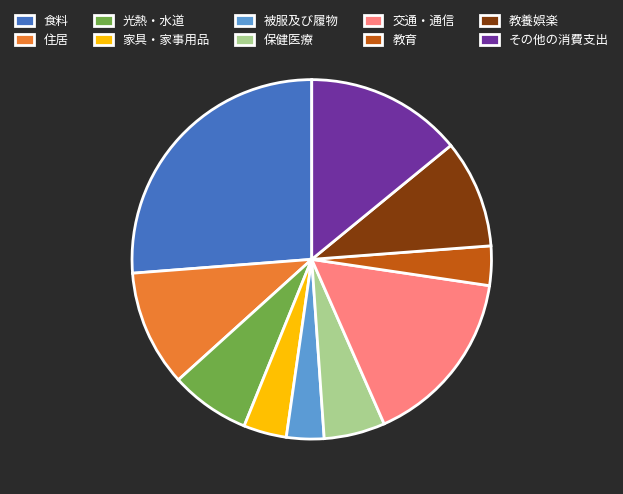

How many slices are in this pie chart?

10